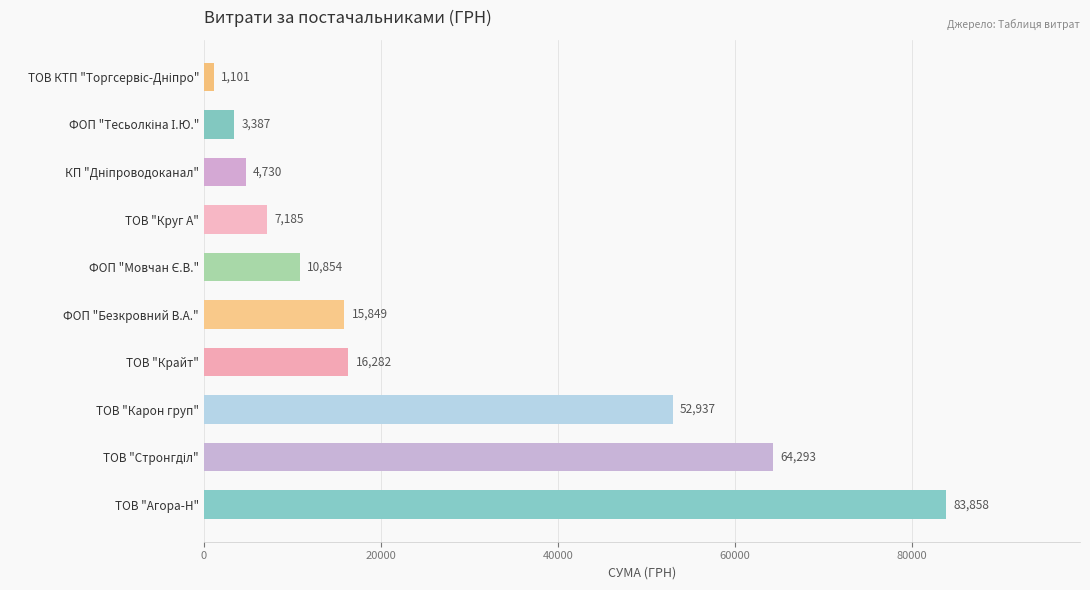

Approximately how many times larger is the value at ТОВ "Агора-Н" compared to ТОВ "Карон груп"?

1.6